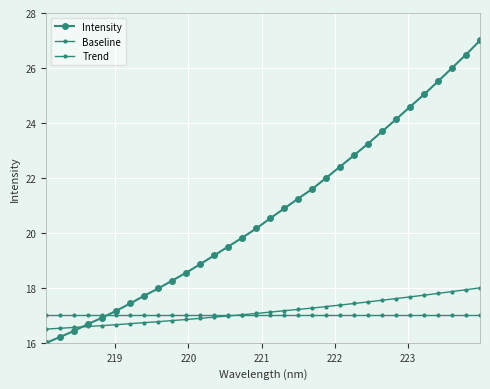

What is the difference between the maximum and second lowest values in the Trend series?

1.5